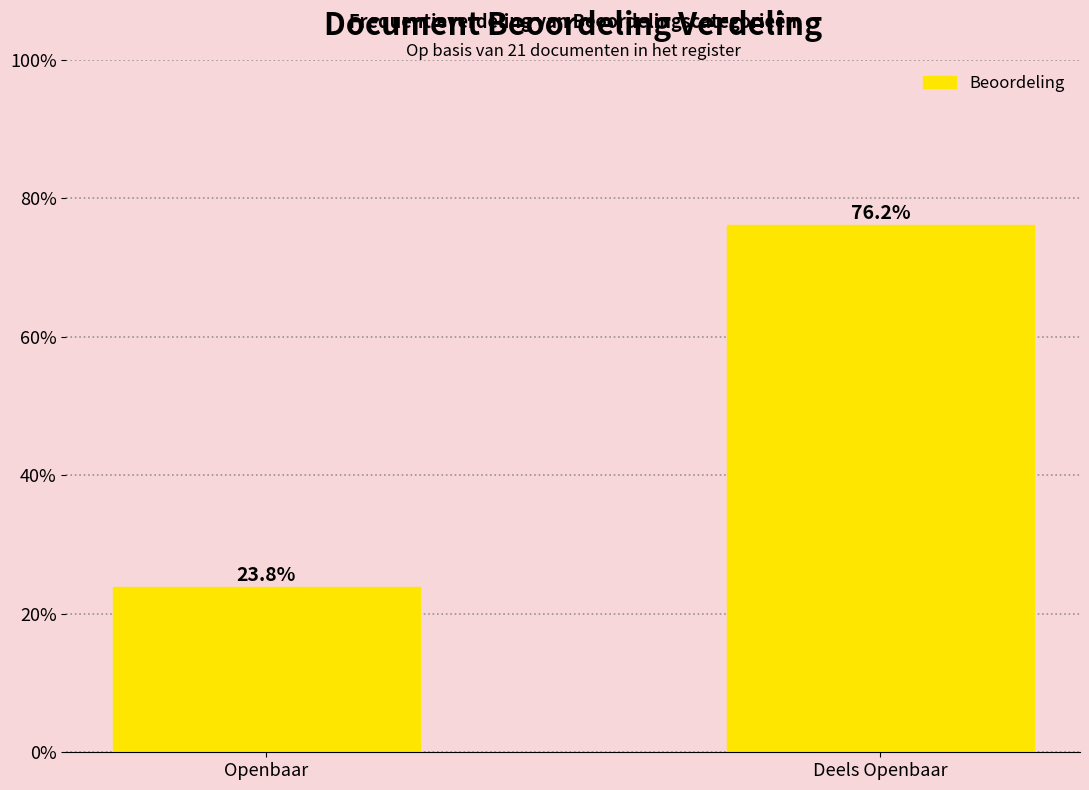

Reading left to right, list all the values displayed in this chart.

Openbaar=23.8	Deels Openbaar=76.2